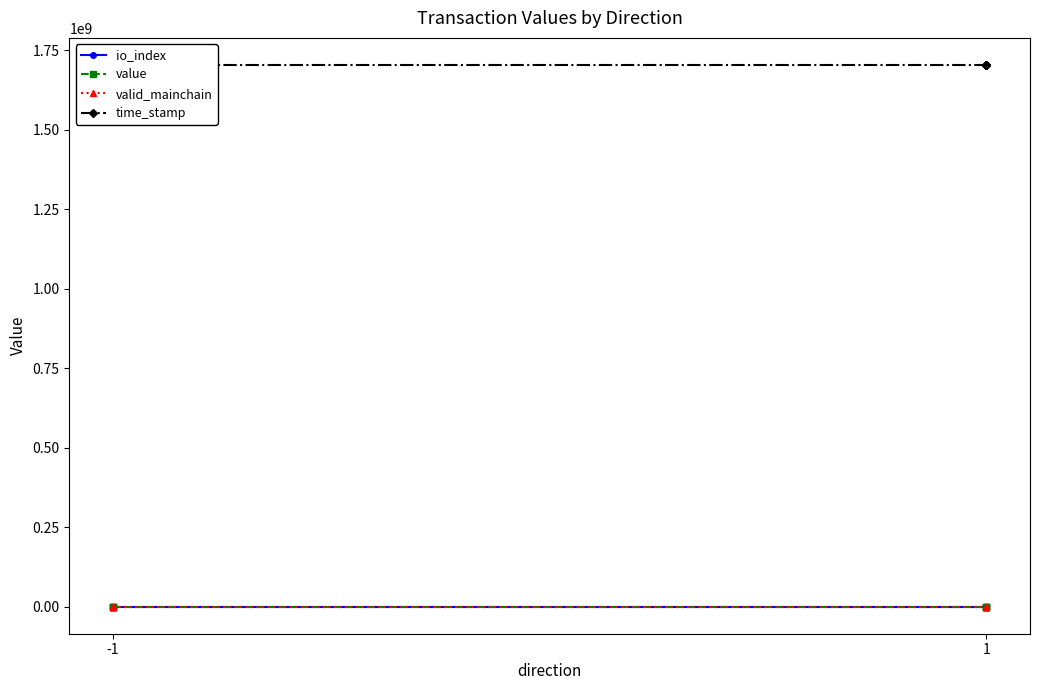

What is the difference between the maximum and minimum values in the io_index series?

3.0